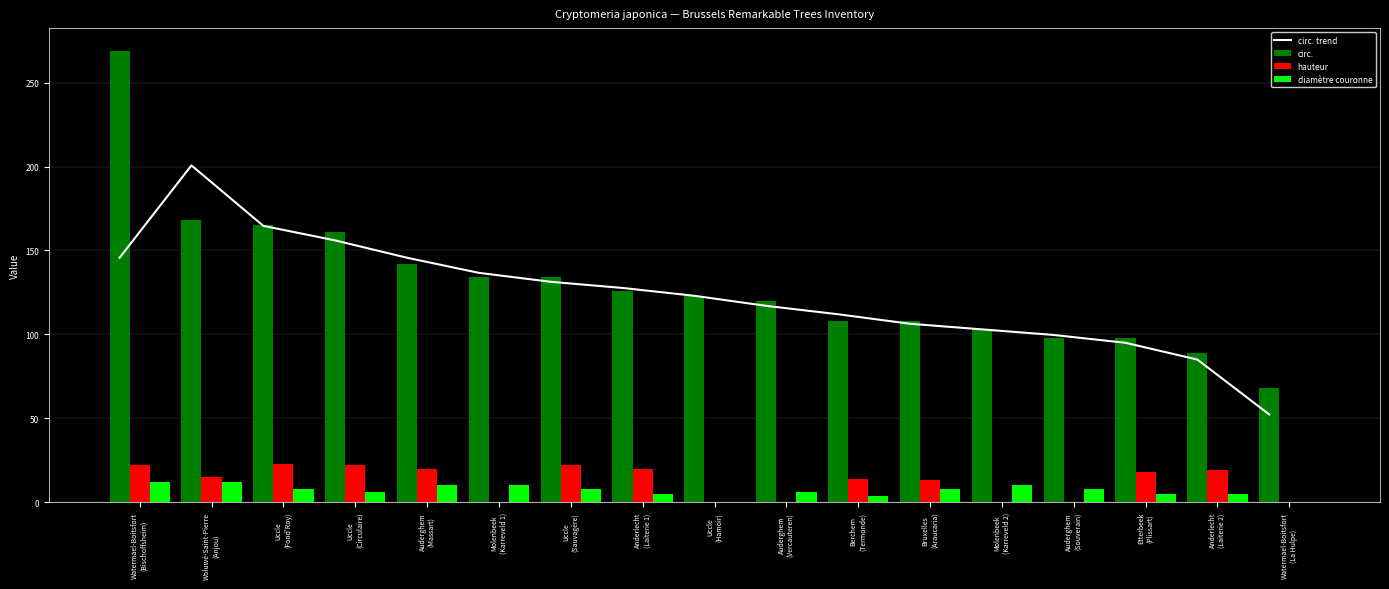

The value of circ. trend at Uccle
(Fond'Roy) is 164.7. True or false?

True